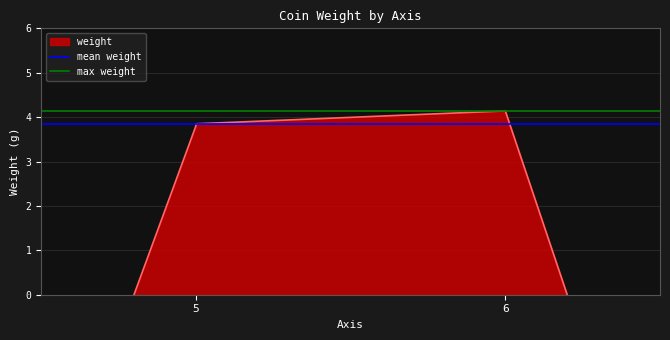

What is the difference between the highest and lowest values at 5?

0.3